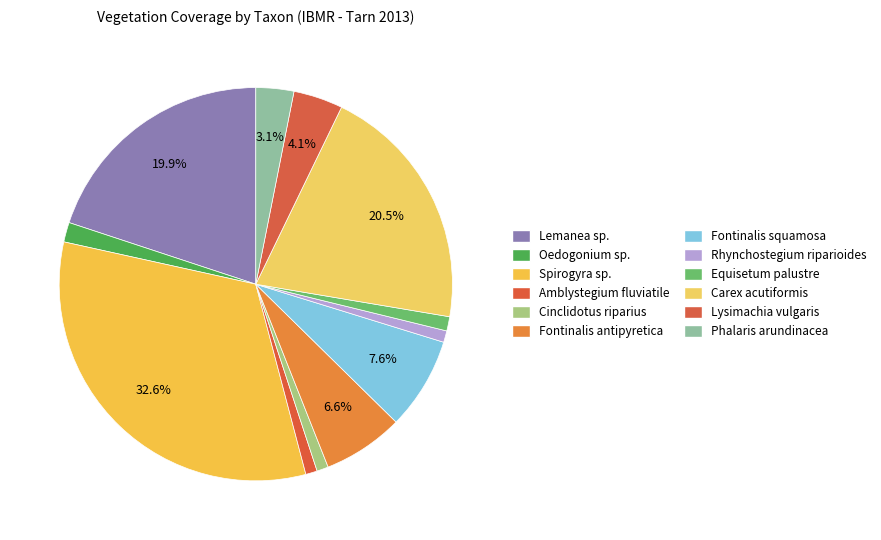

How many slices are in this pie chart?

12